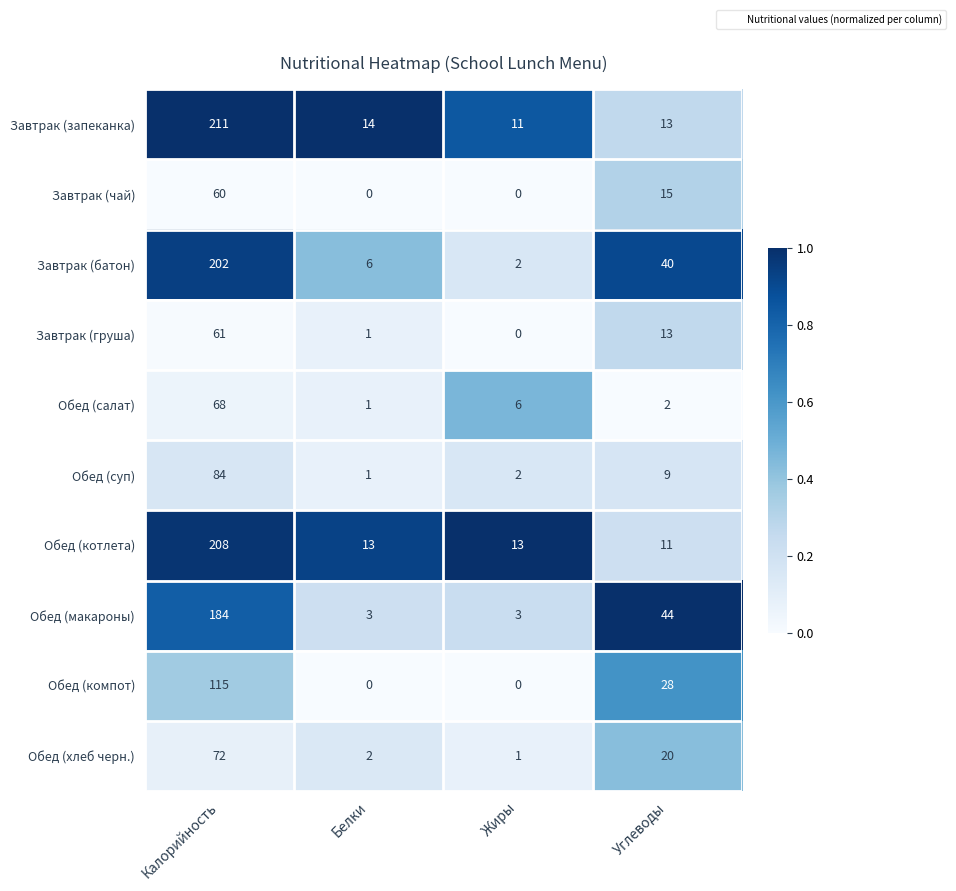

What is the spread (max minus min) of values at Белки?

14